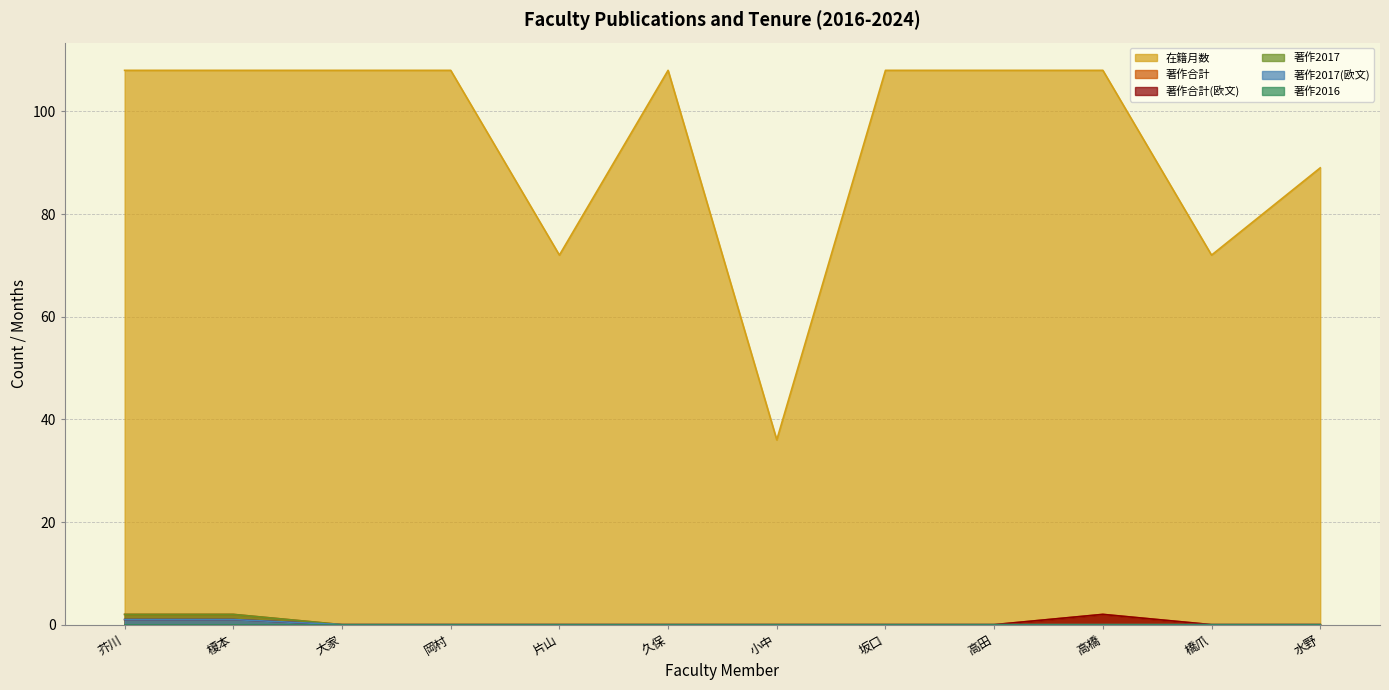

What is the label of the 3rd point from the left?

大家